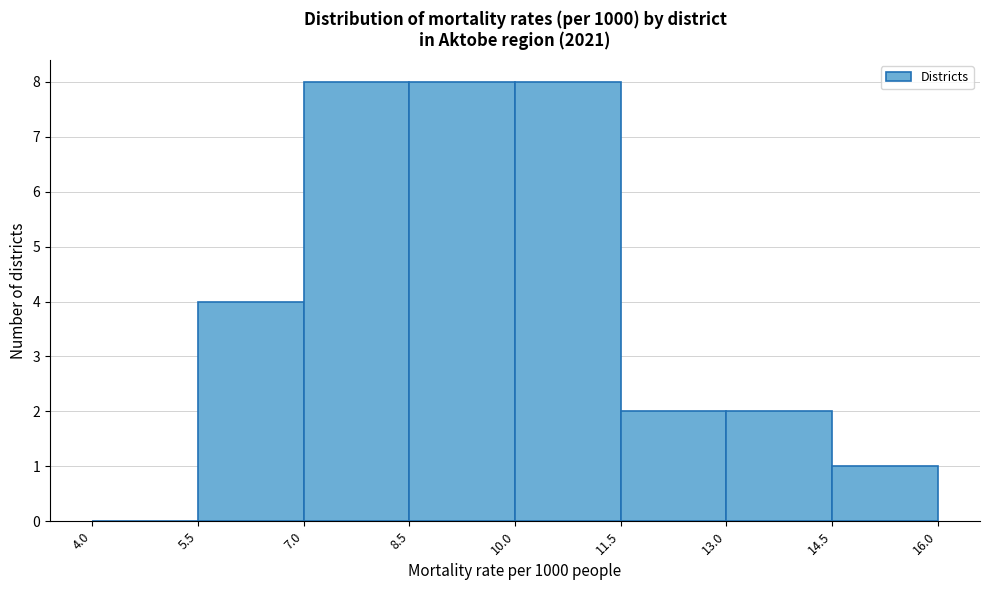

Reading left to right, list every bar in this chart as the range it spans on the x-axis followed by its height. The values are not printed on the chart, so give them approximately, as read against the axis.

4.0 to 5.5: 0
5.5 to 7.0: 4
7.0 to 8.5: 8
8.5 to 10.0: 8
10.0 to 11.5: 8
11.5 to 13.0: 2
13.0 to 14.5: 2
14.5 to 16.0: 1